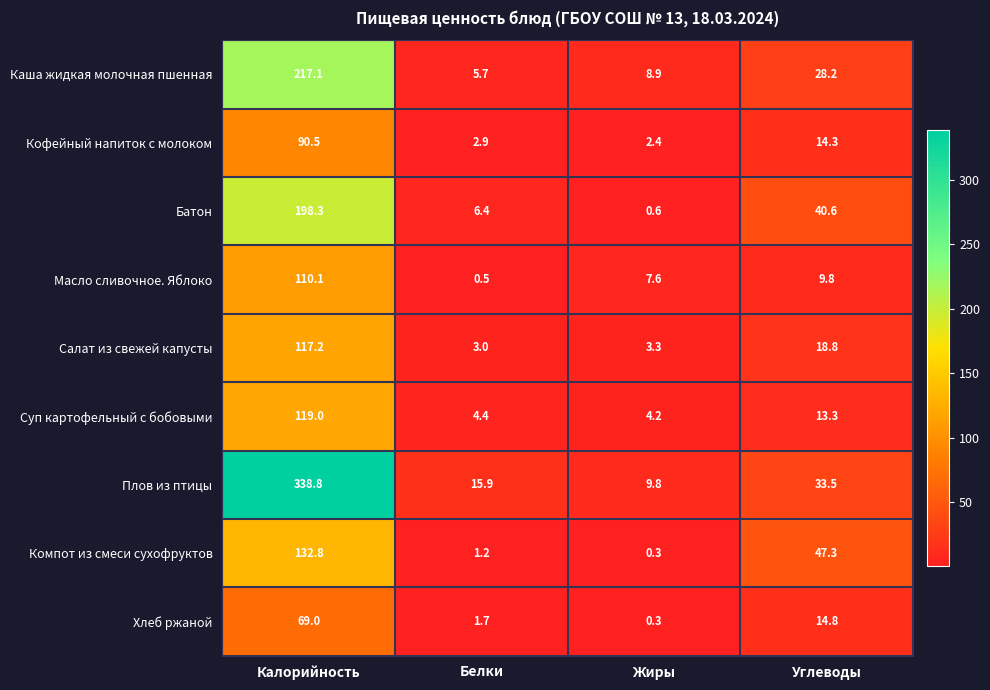

How many data points does each series have?

4